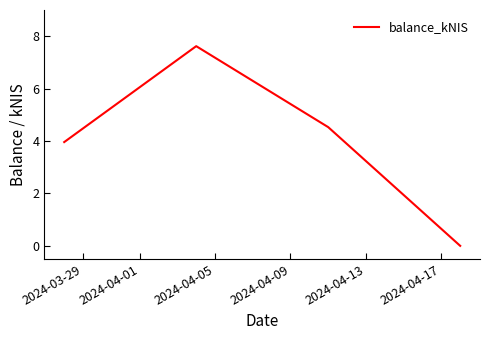

What is the sum of all values?

16.1